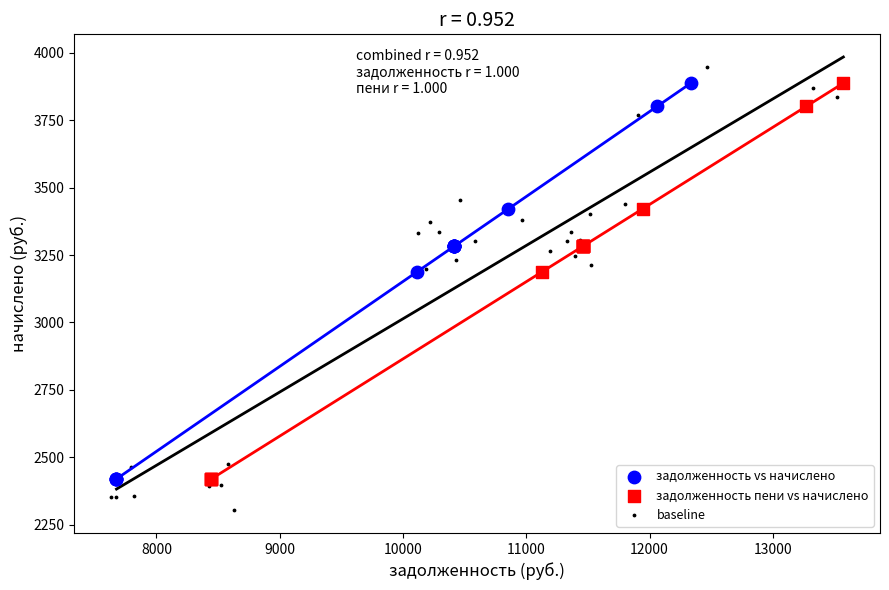

What are all the series names shown in the legend?

задолженность vs начислено, задолженность пени vs начислено, baseline